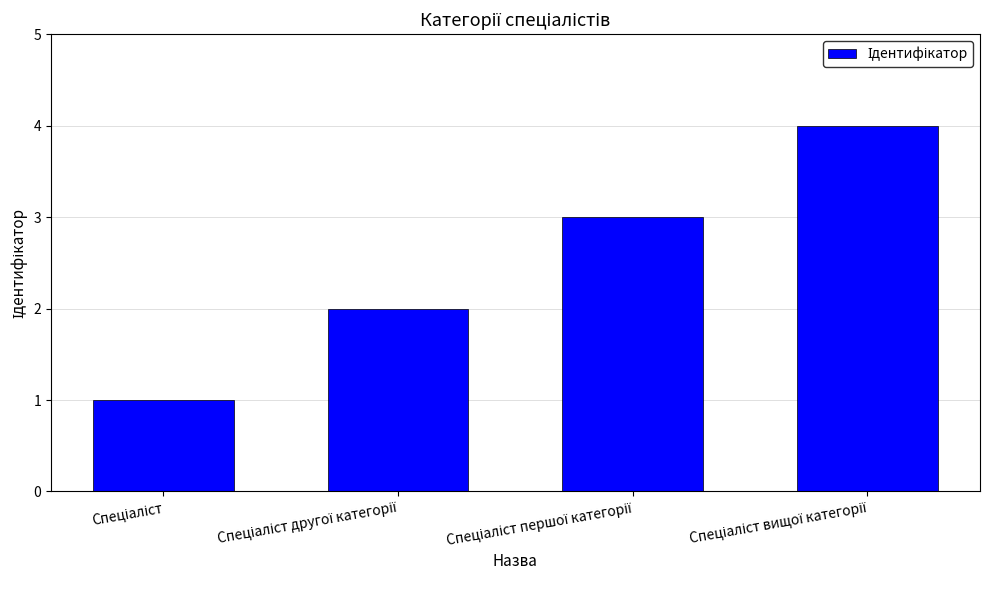

What is the difference between the maximum and minimum values?

3